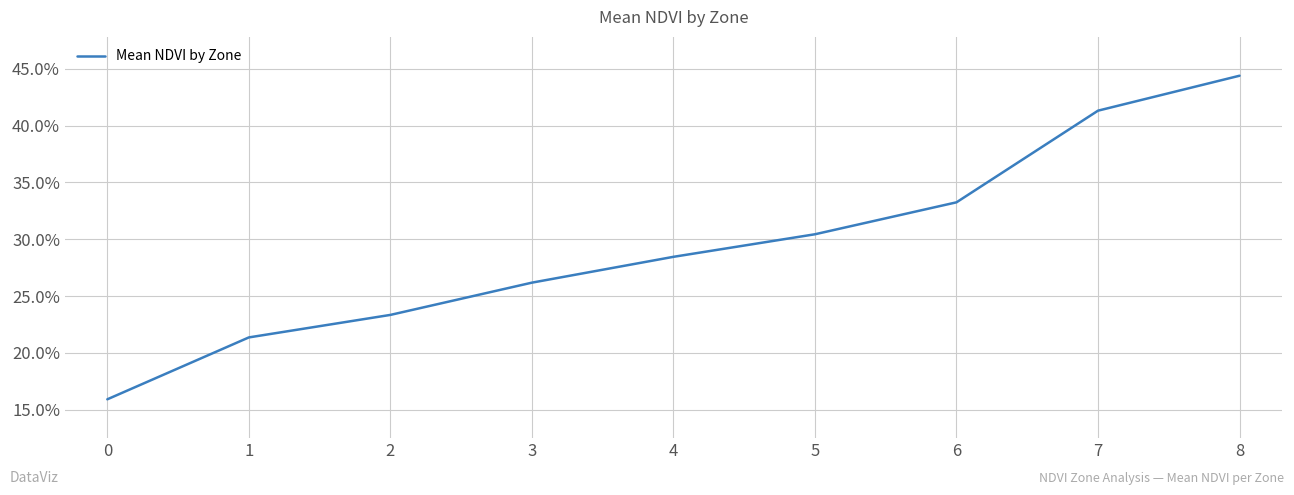

What is the greatest value displayed?

0.4